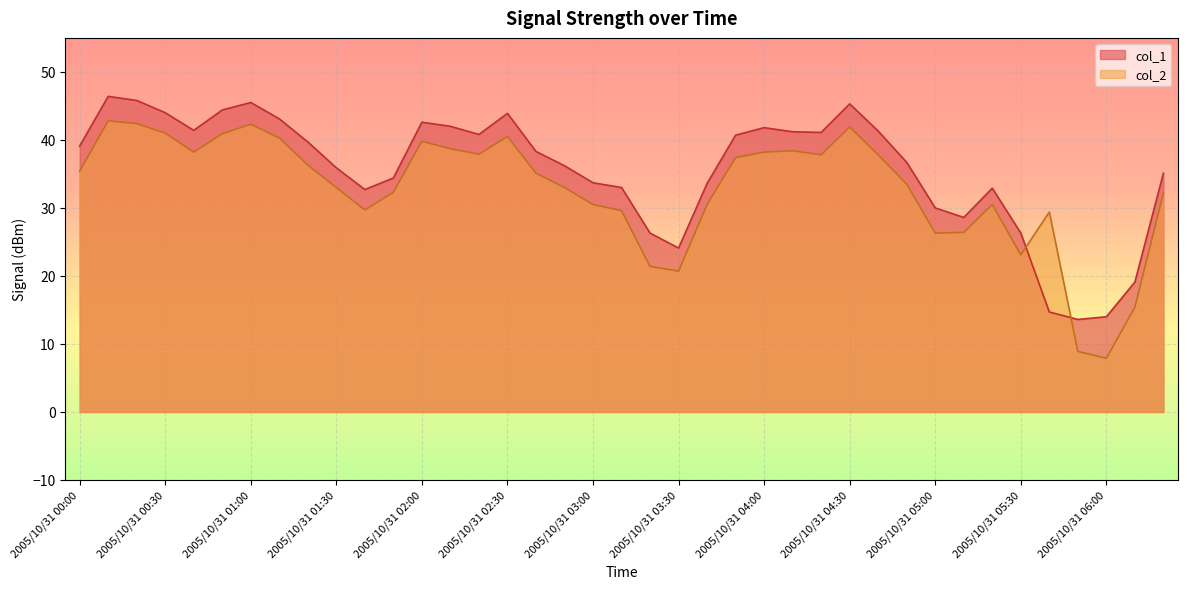

True or false: col_1 has a value of 44.0 at 2005/10/31 00:30.

True